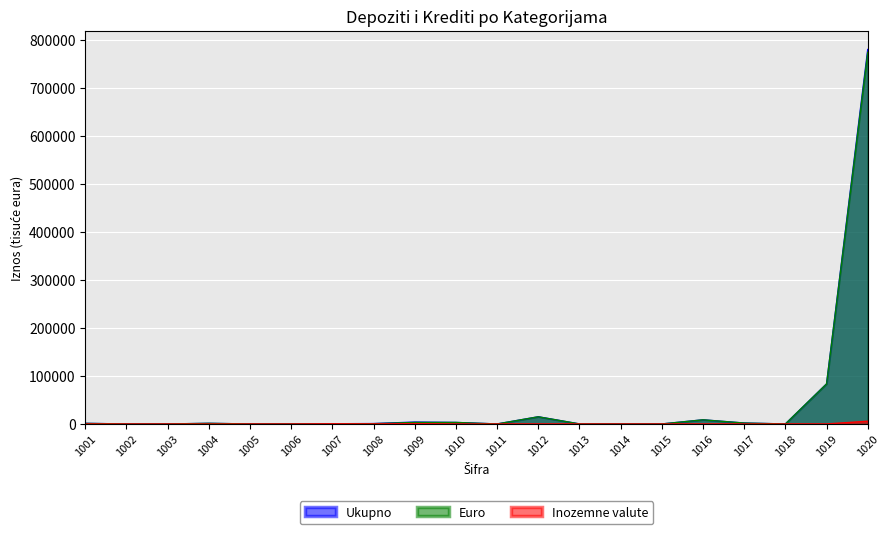

Is the value of Euro at 1007 greater than the value of Inozemne valute at 1017?

Yes